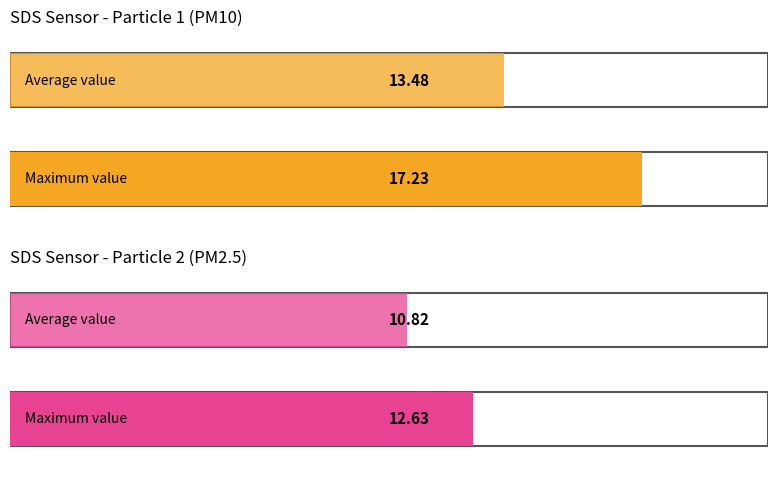

What is the maximum value shown in the chart?

17.2